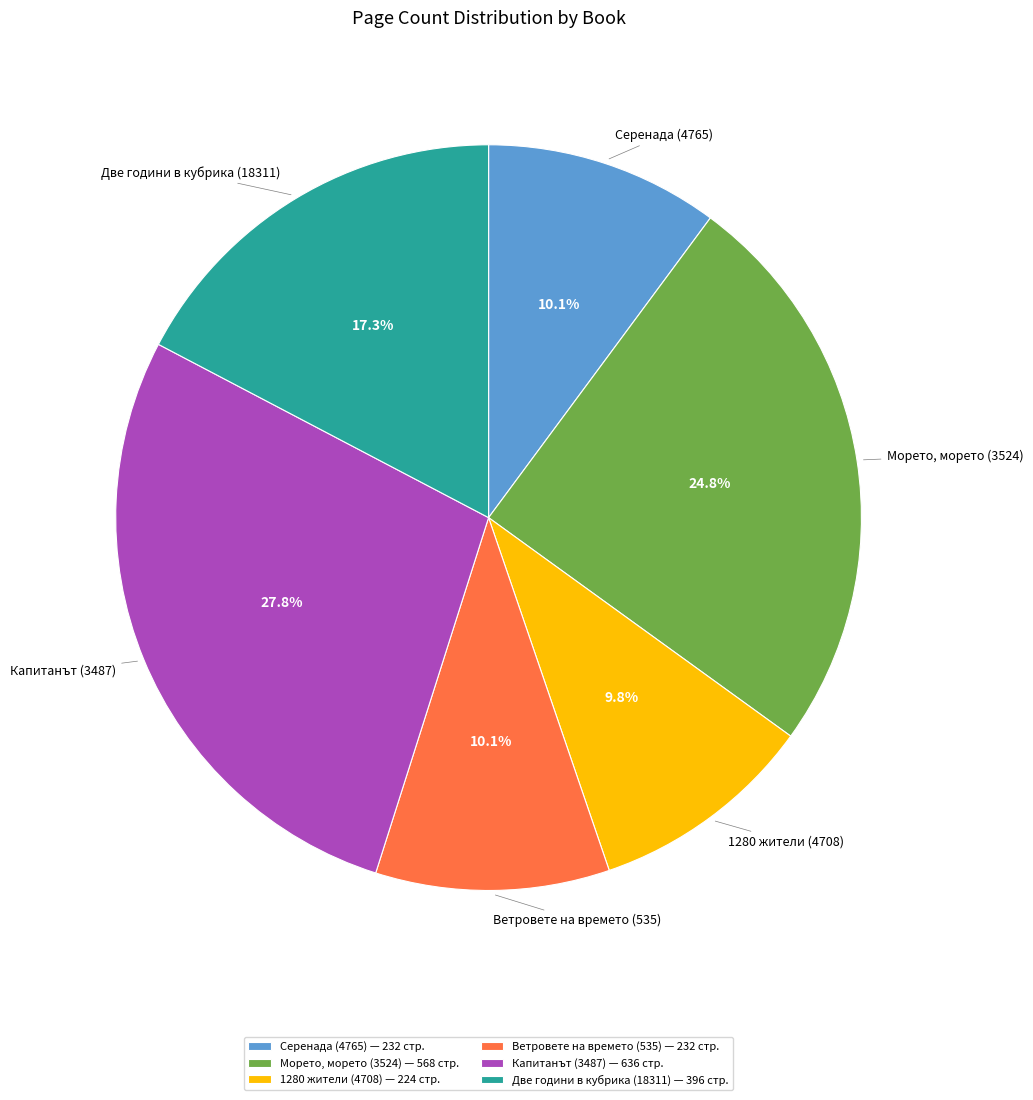

Do Ветровете на времето (535) and Две години в кубрика (18311) together represent more than half of the pie?

No